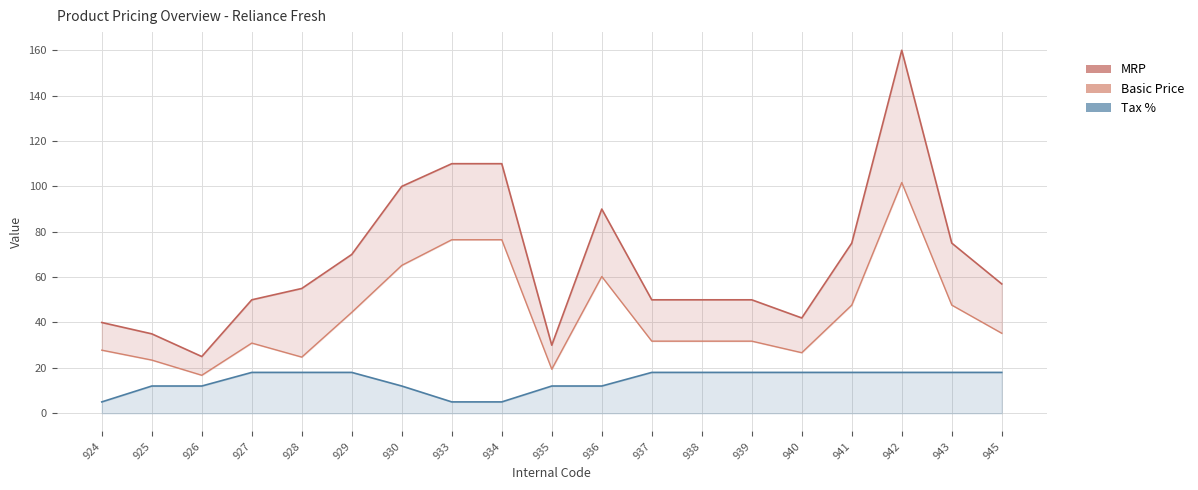

What is the value of the Tax % point at the 5th from the left?

18.0